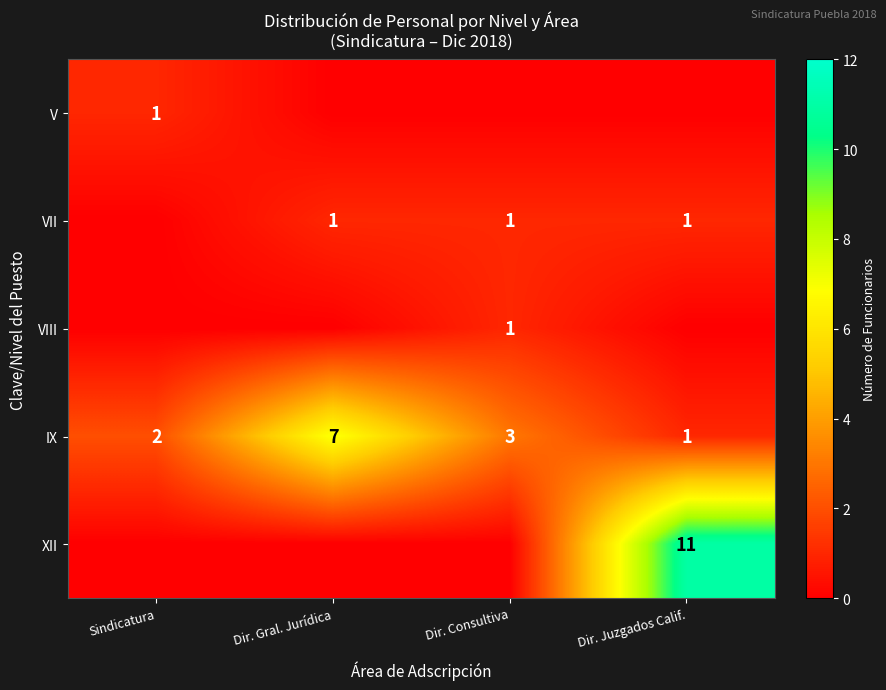

What value does the IX series have at Dir. Consultiva?

3